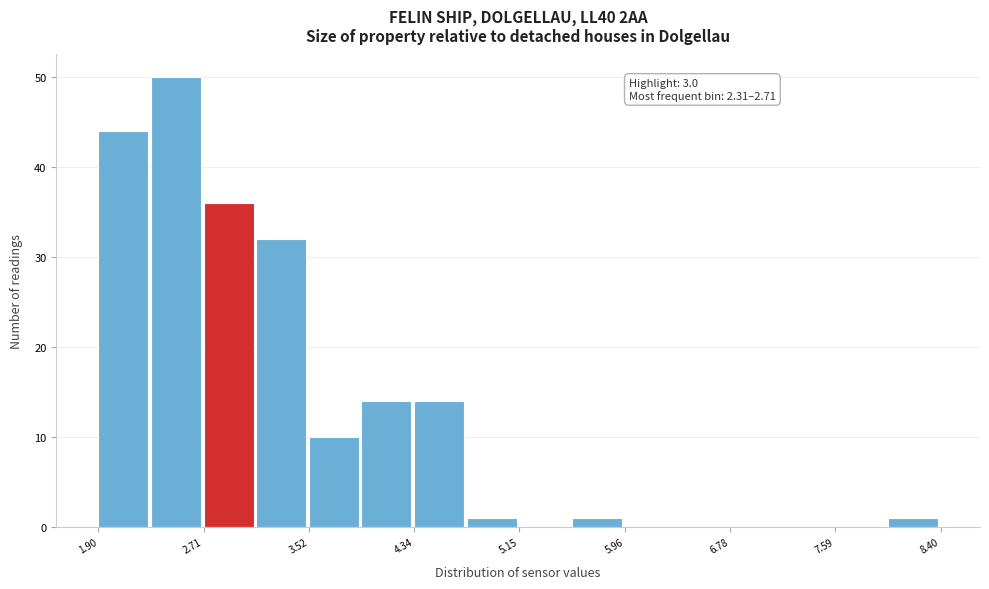

Which range on the x-axis has the tallest bar?

2.3 to 2.7